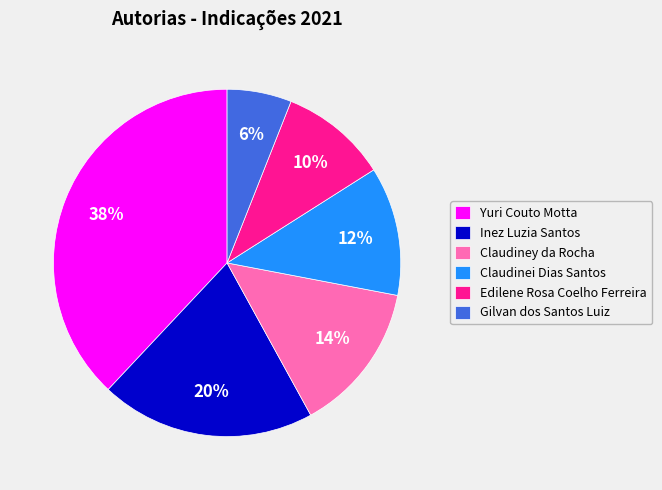

Which slice is the largest?

Yuri Couto Motta